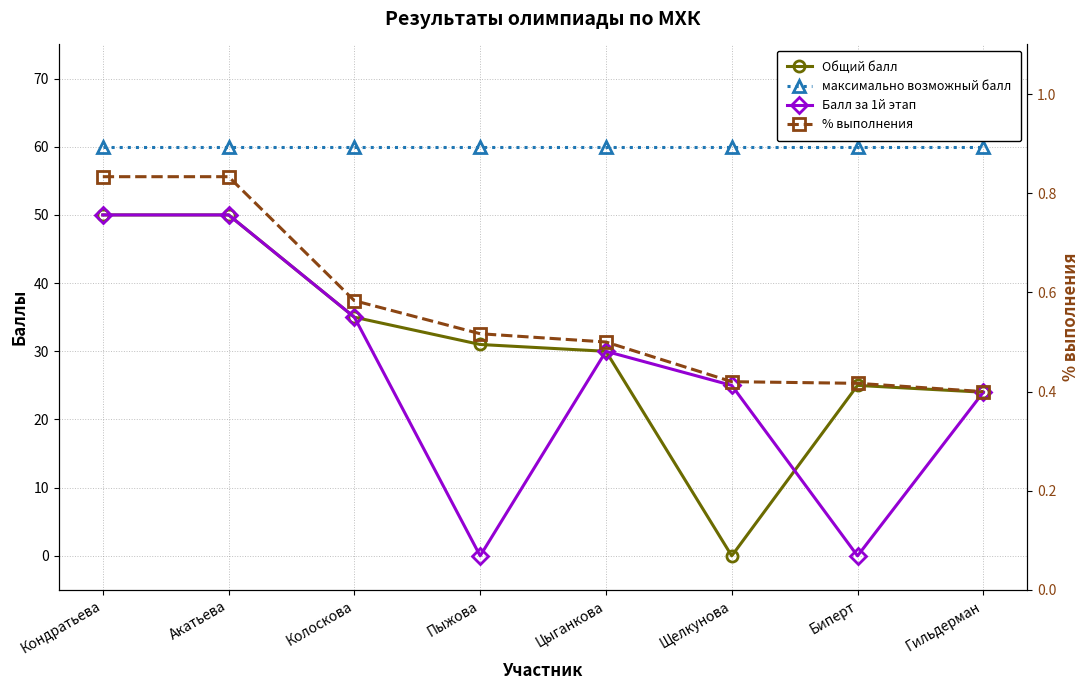

Which series changed the most between Пыжова and Цыганкова?

Балл за 1й этап